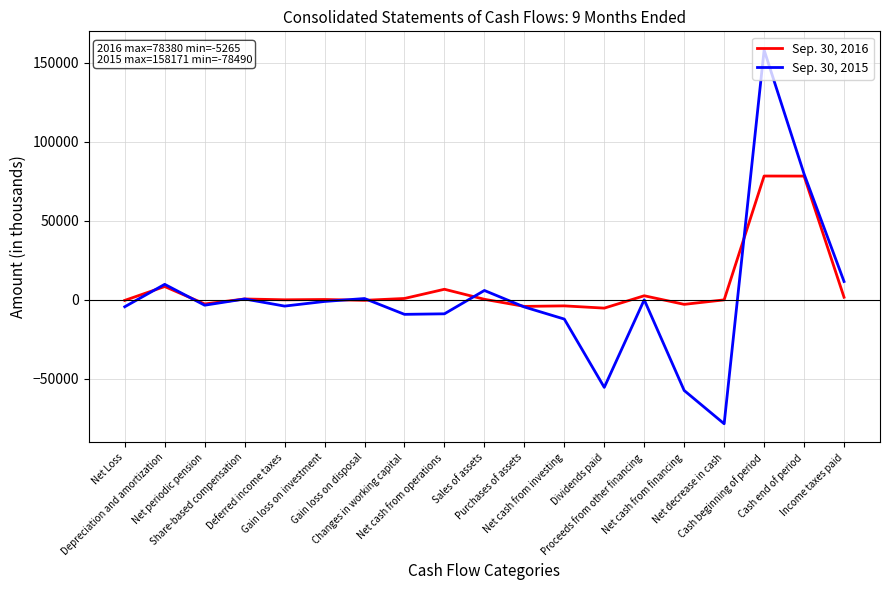

At how many categories does at least one series exceed 99806?

1